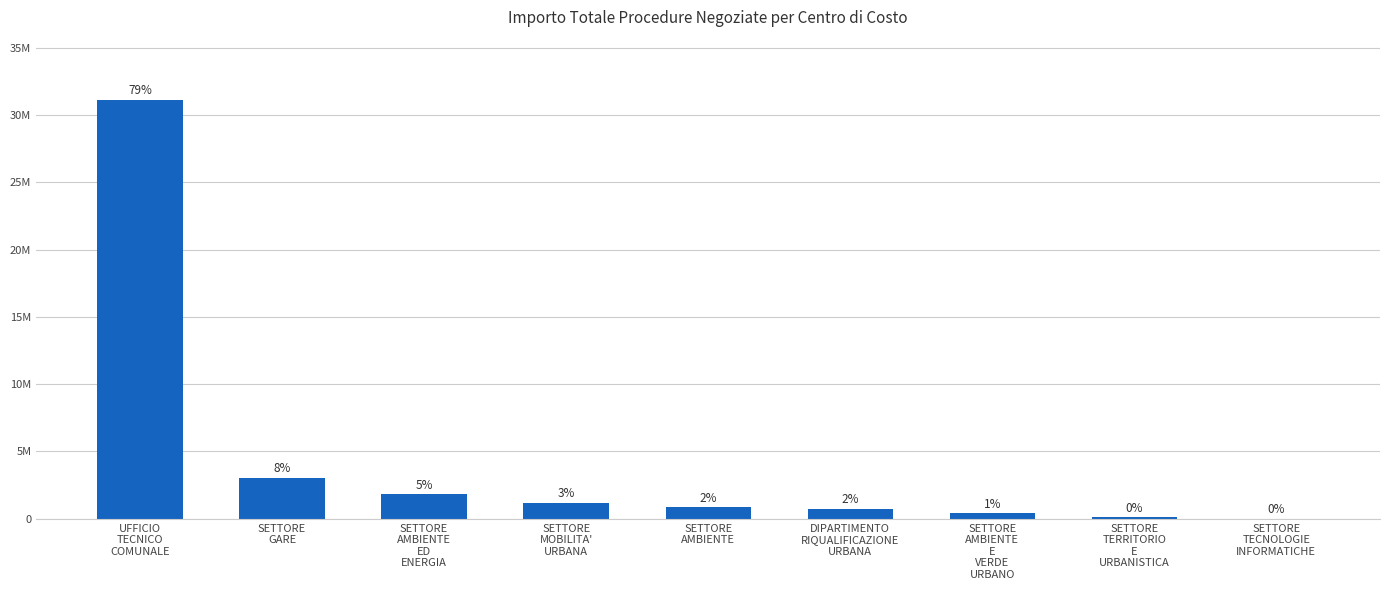

What is the label of the 9th bar from the right?

UFFICIO
TECNICO
COMUNALE